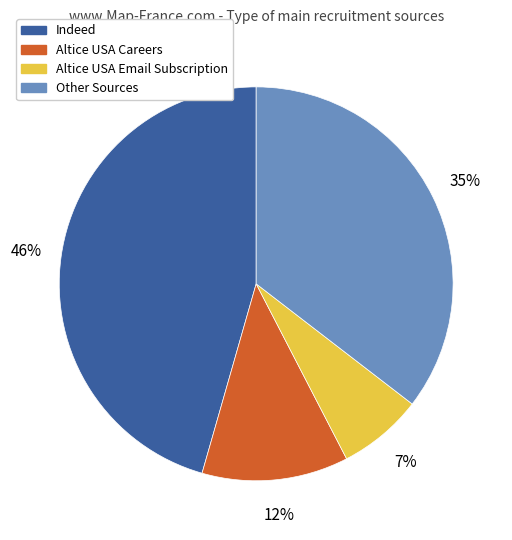

Between Altice USA Email Subscription and Indeed, which is larger?

Indeed